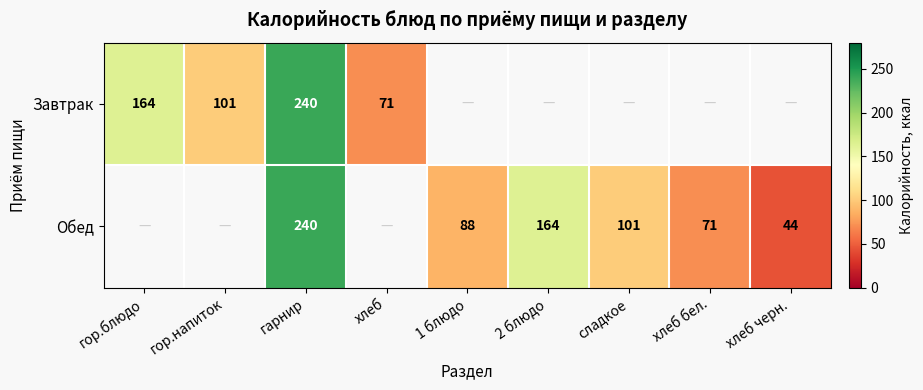

Which category has the lowest value across all series?

1 блюдо